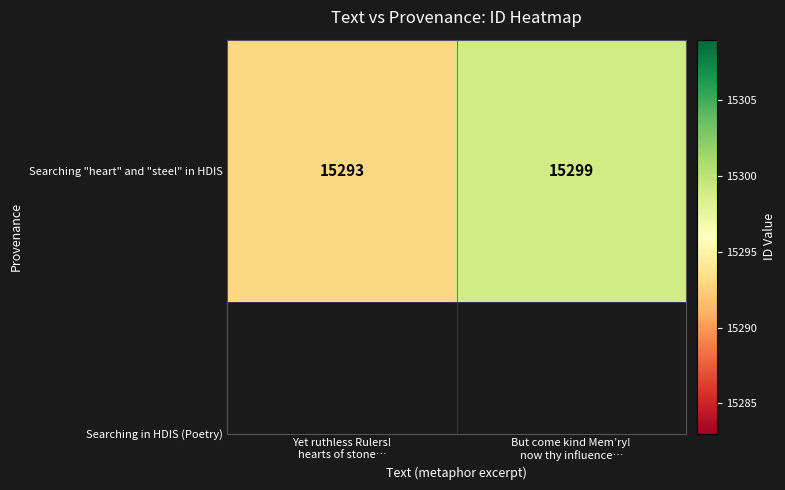

List the labels in order of value, smallest first.

Yet ruthless Rulers!
hearts of stone…, But come kind Mem’ry!
now thy influence…